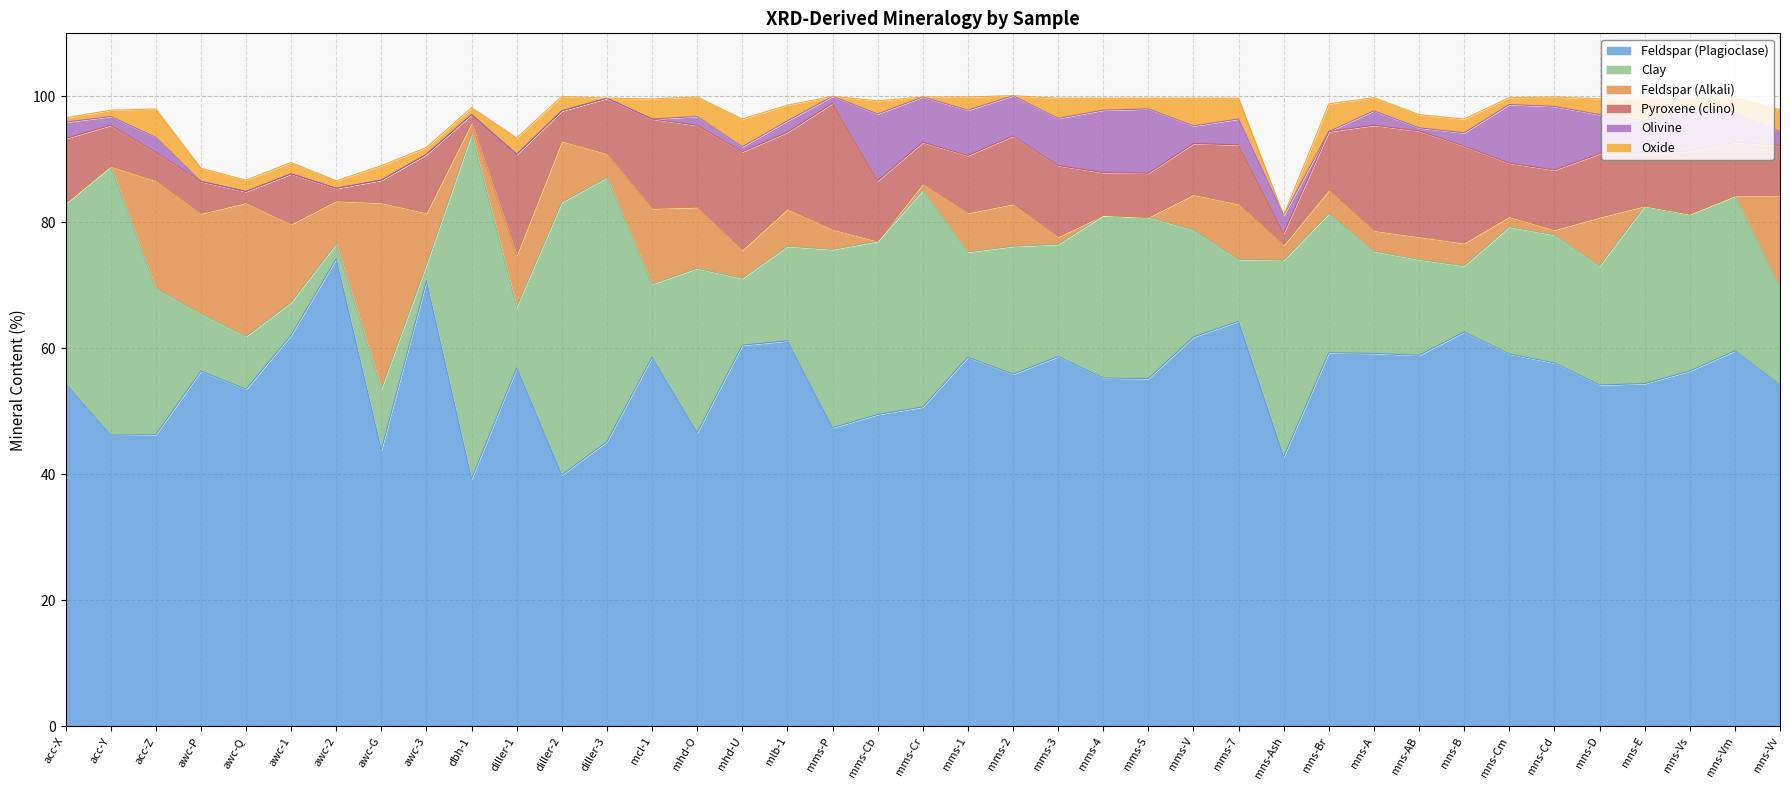

The value of Feldspar (Alkali) at mms-4 is 12.1. True or false?

False